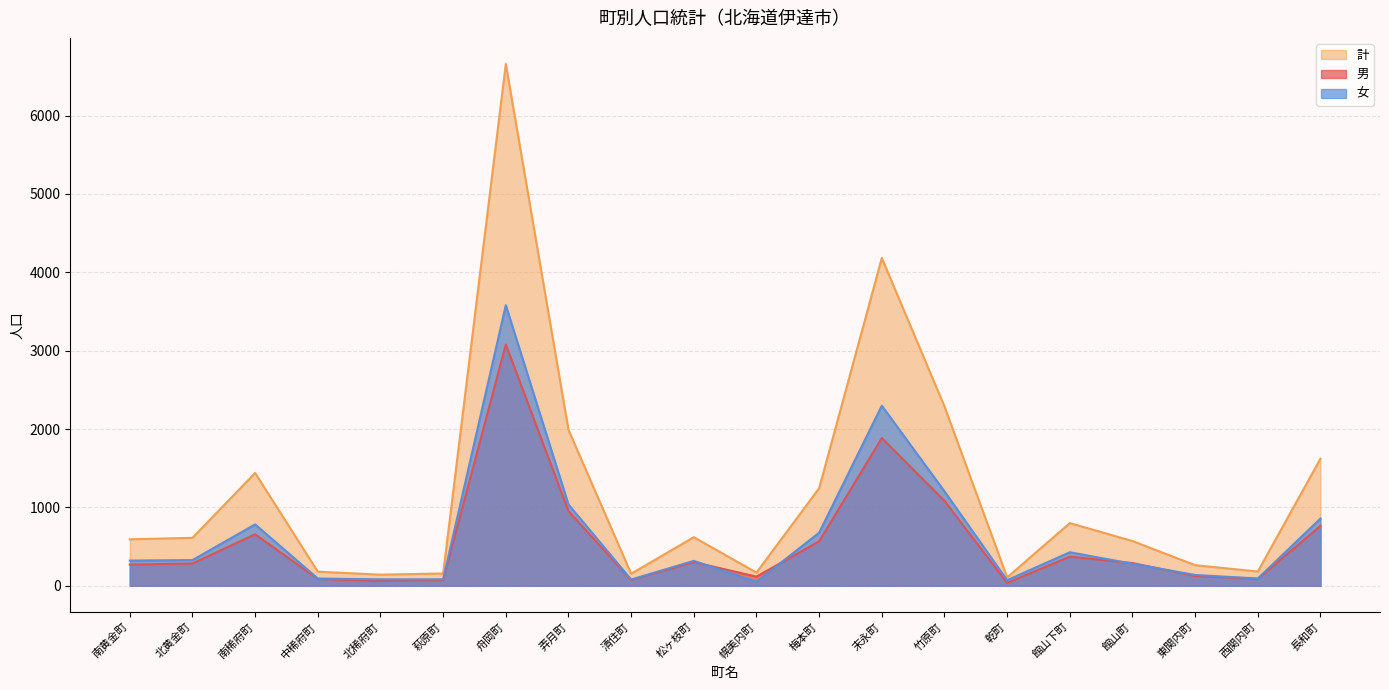

Rank the categories by 女 value from highest to lowest.

舟岡町, 末永町, 竹原町, 弄月町, 長和町, 南稀府町, 梅本町, 館山下町, 北黄金町, 南黄金町, 松ヶ枝町, 館山町, 東関内町, 中稀府町, 西関内町, 萩原町, 北稀府町, 清住町, 乾町, 幌美内町